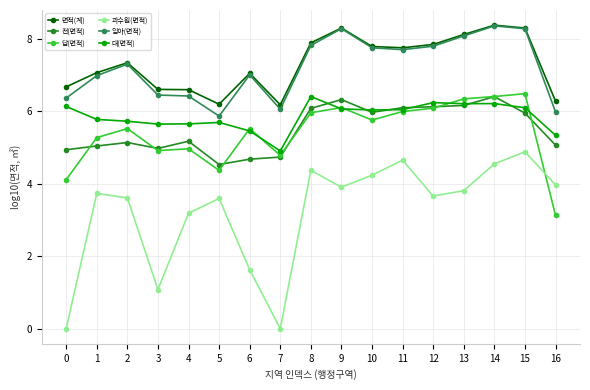

What is the lowest value of the 전(면적) series?

4.5